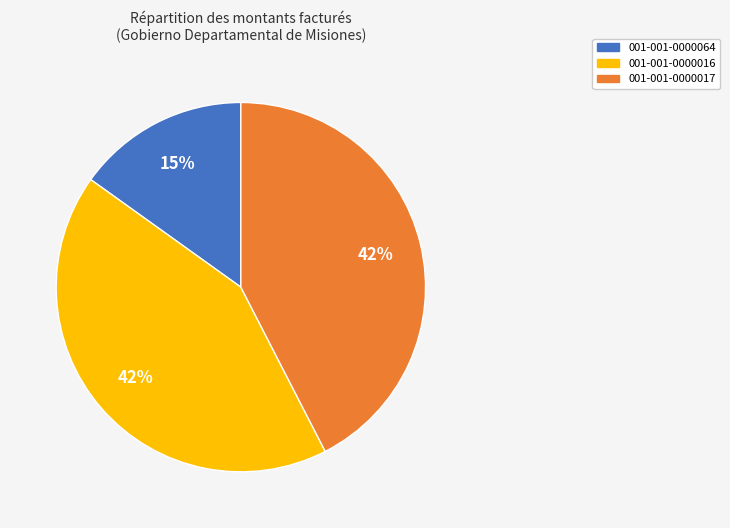

Which slice is the smallest?

001-001-0000064